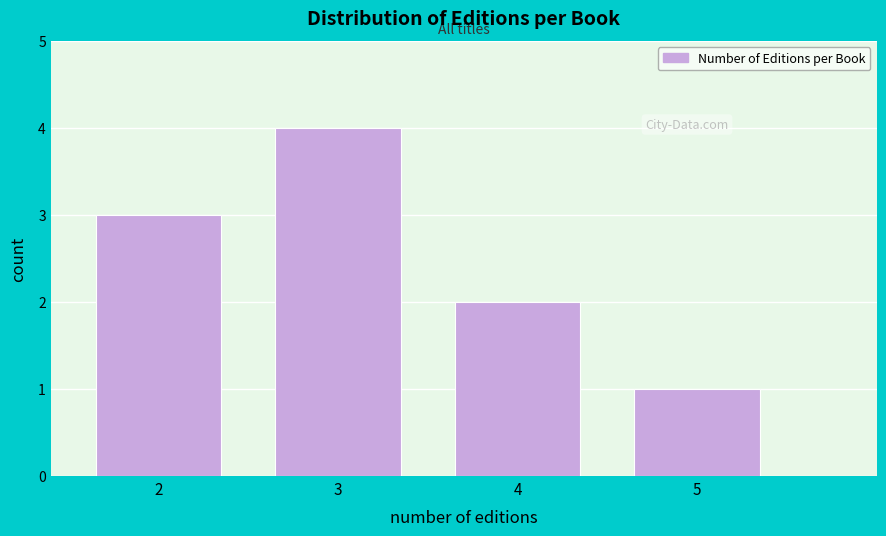

Reading left to right, what are all the values shown in this chart?

3	4	2	1